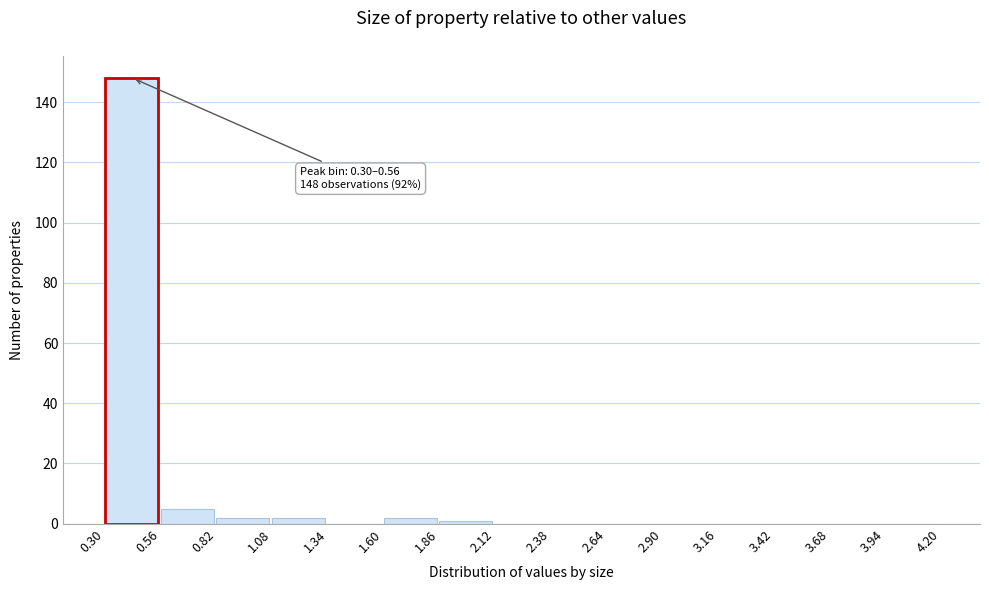

Over which range of the x-axis is the bar tallest?

0.30 to 0.56